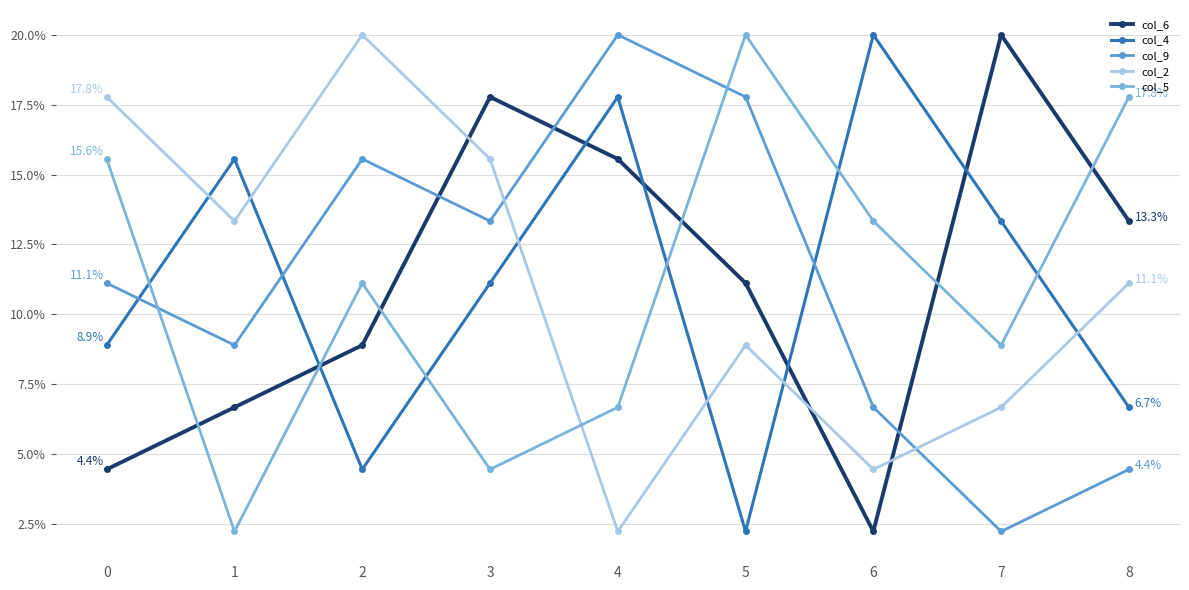

Is the value of col_4 at 8 greater than the value of col_9 at 3?

No